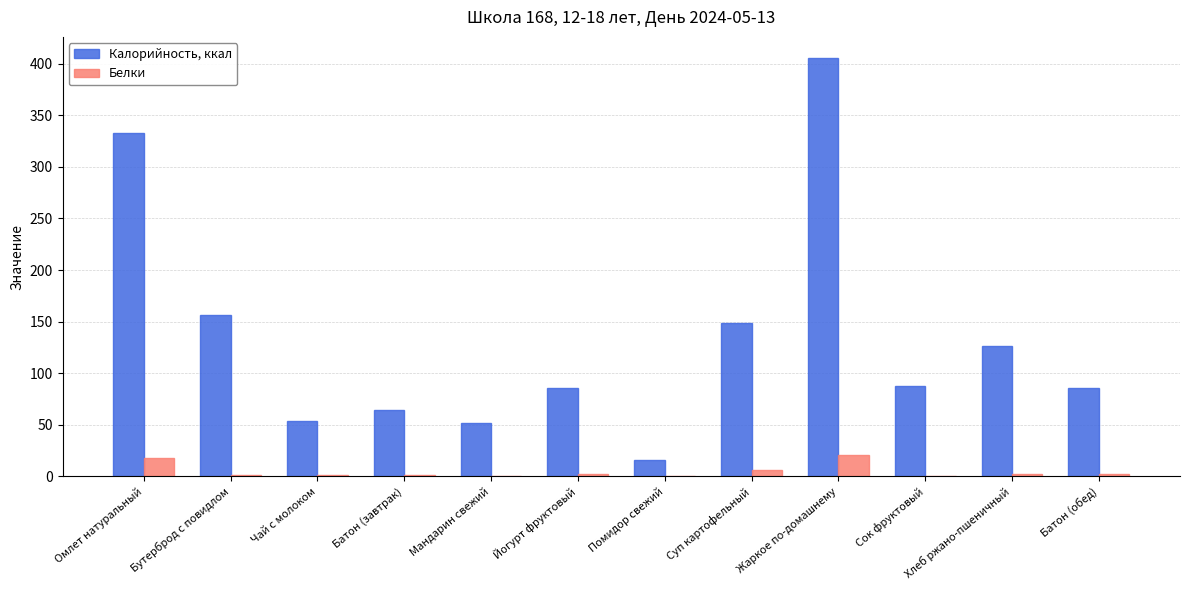

Is the value of Белки at Хлеб ржано-пшеничный greater than the value of Калорийность, ккал at Бутерброд с повидлом?

No